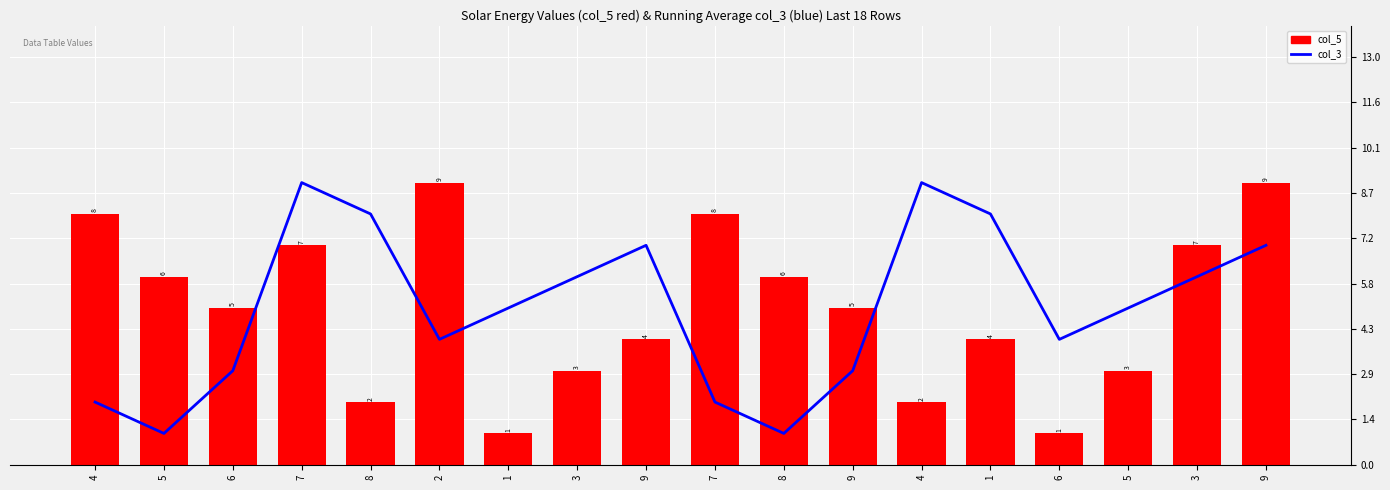

Reading right to left, extract all data points from this chart.

col_3: 7	6	5	4	8	9	3	1	2	7	6	5	4	8	9	3	1	2
col_5: 9	7	3	1	4	2	5	6	8	4	3	1	9	2	7	5	6	8